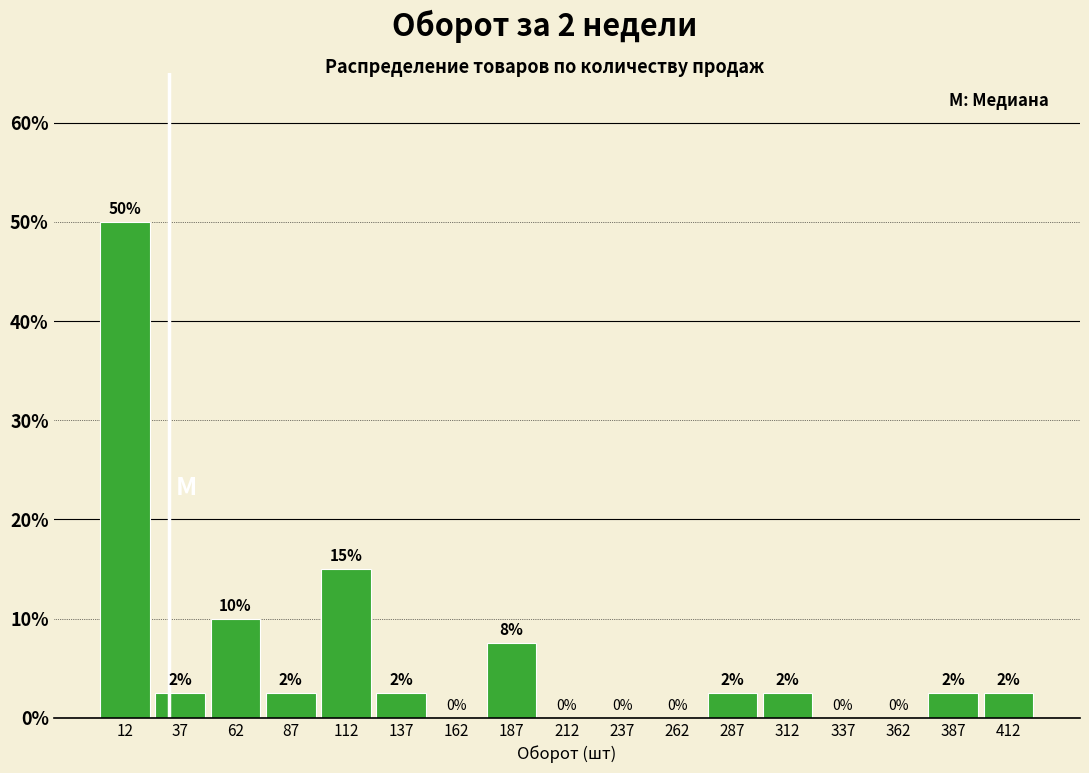

Which range on the x-axis has the tallest bar?

0 to 25